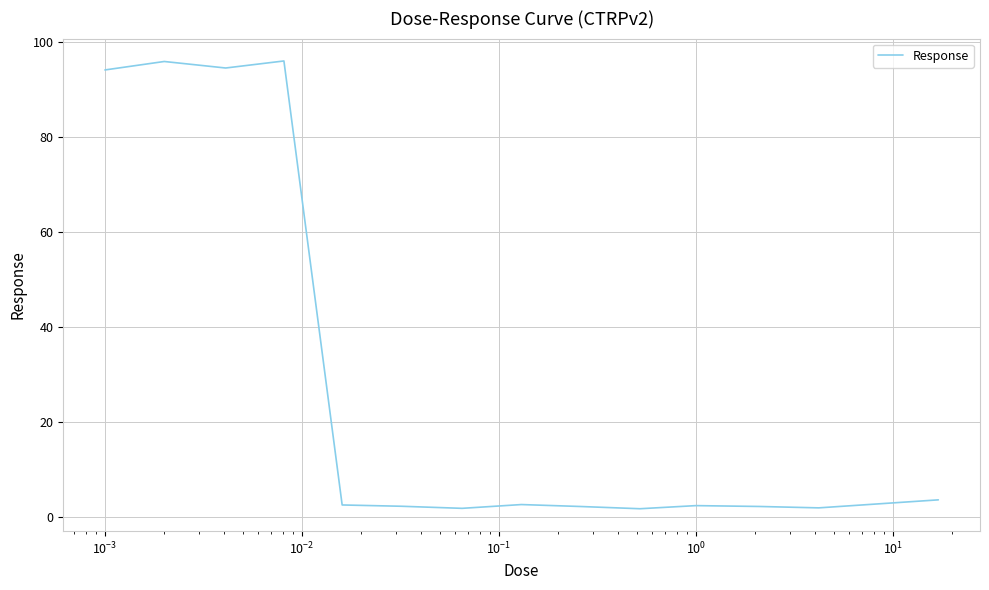

What is the maximum value shown in the chart?

96.0